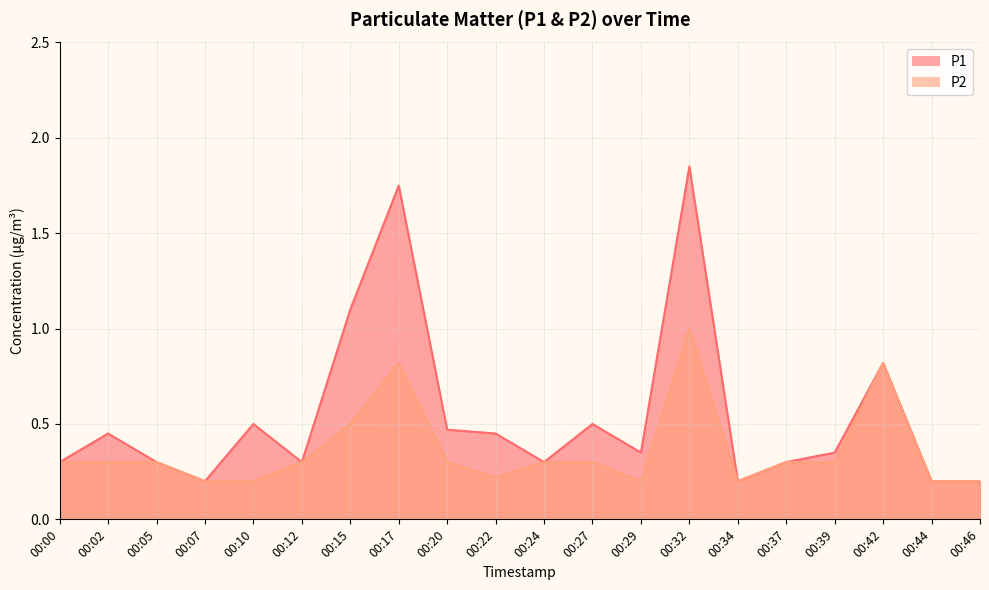

Is it true that P2 equals 0.8 at 00:17?

True